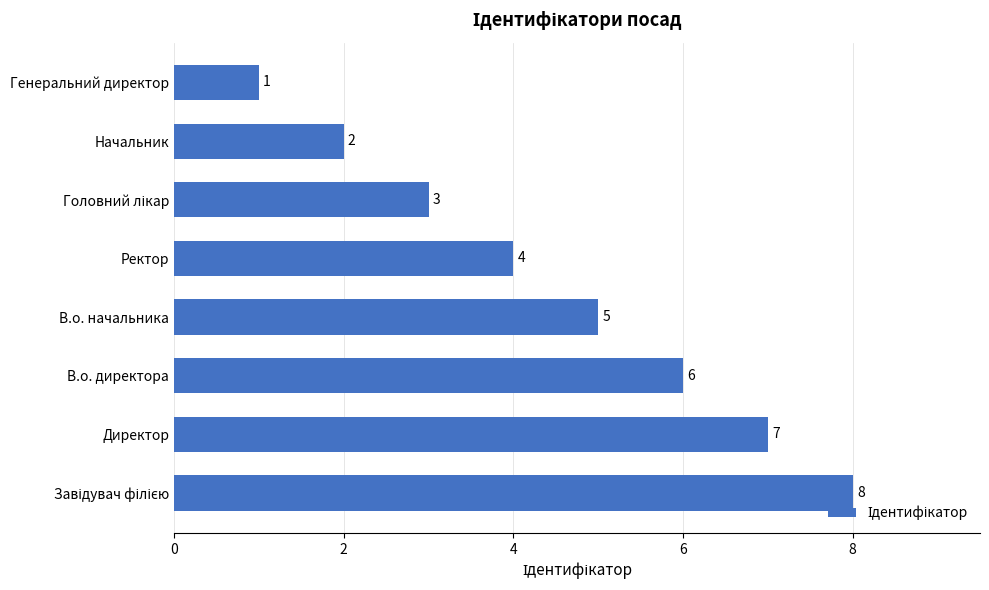

Count the values in the range 3 to 7.

5